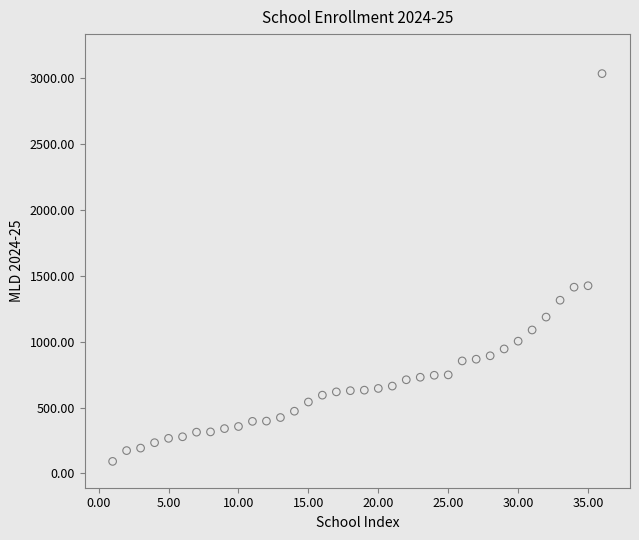

What is the range of Y values (max minus min)?

2945